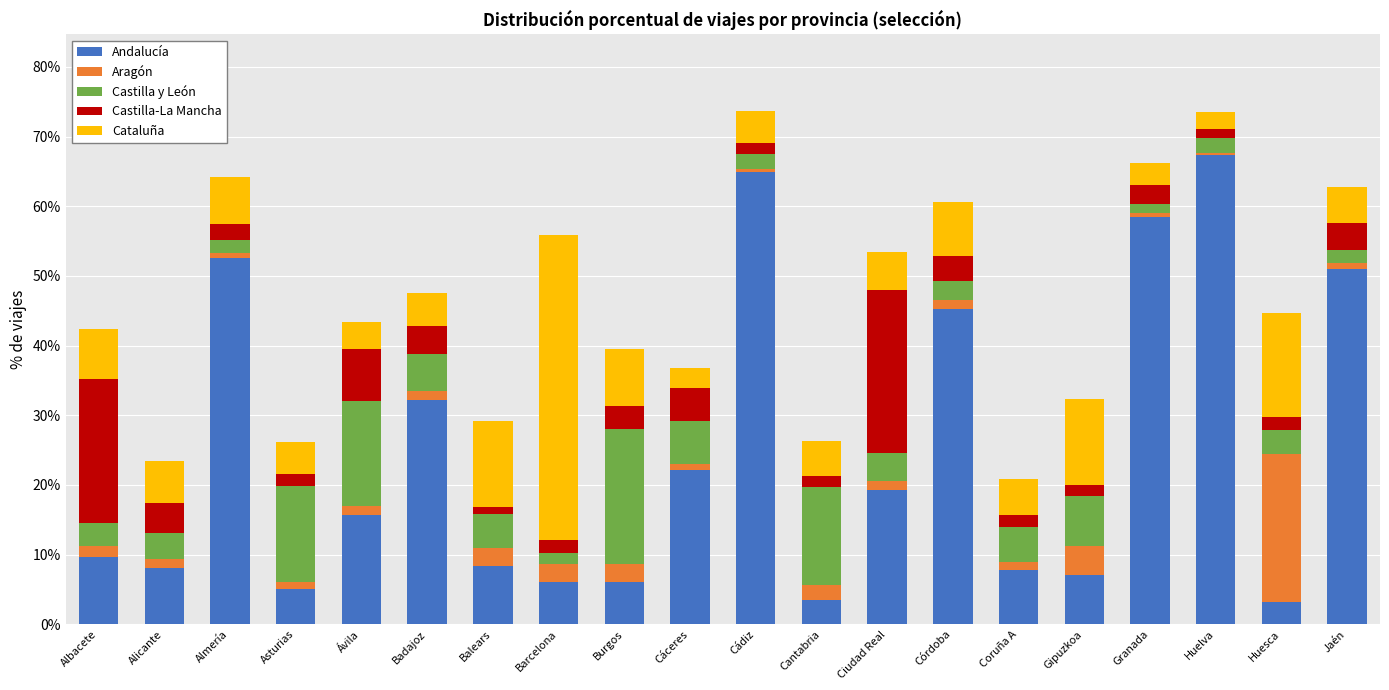

What is the highest value of the Andalucía series?

67.3